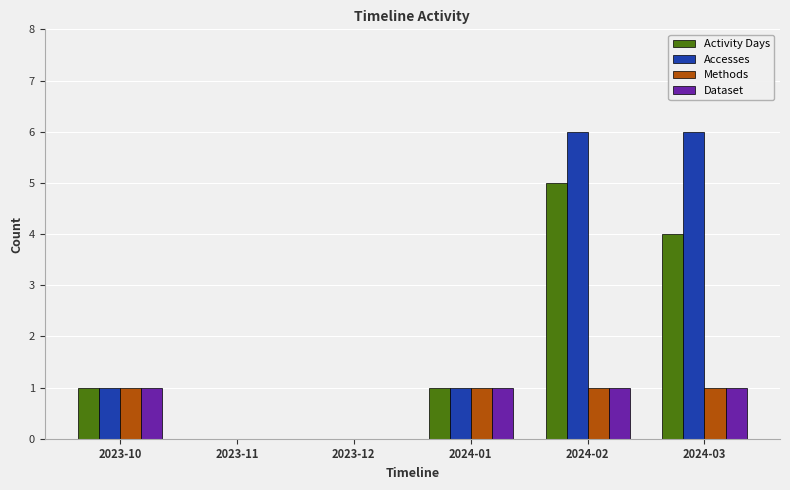

The Dataset series shows 1 at 2024-01. True or false?

True